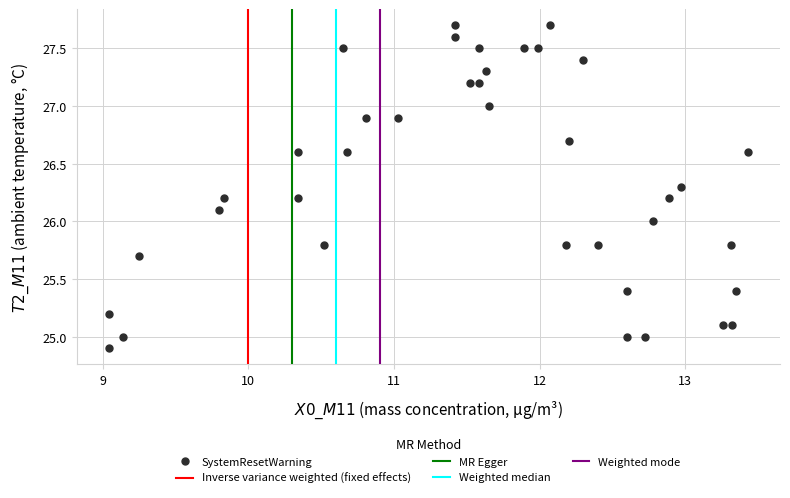

What is the range of X values (max minus min)?

4.4